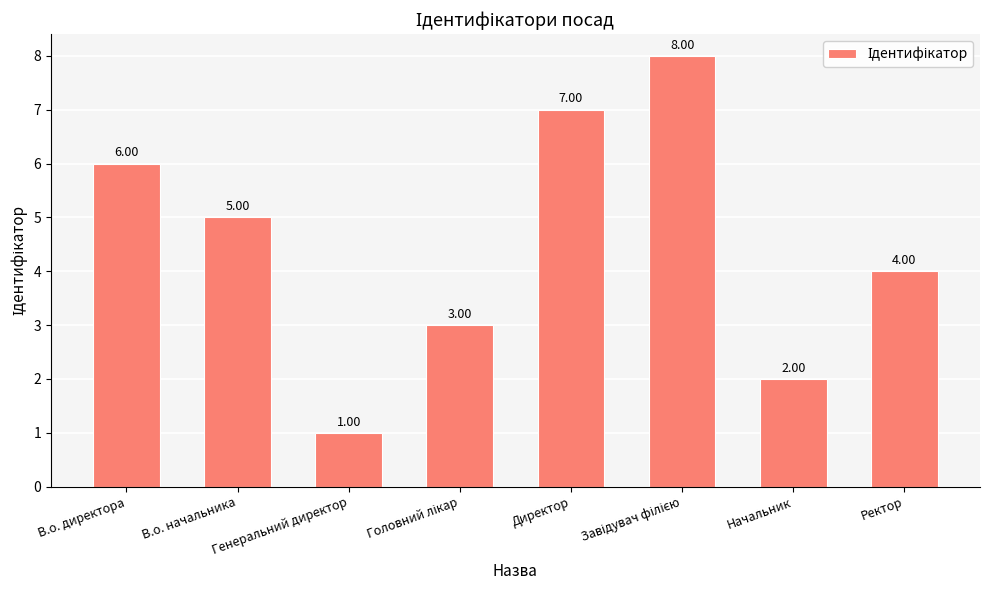

What is the minimum value shown in the chart?

1